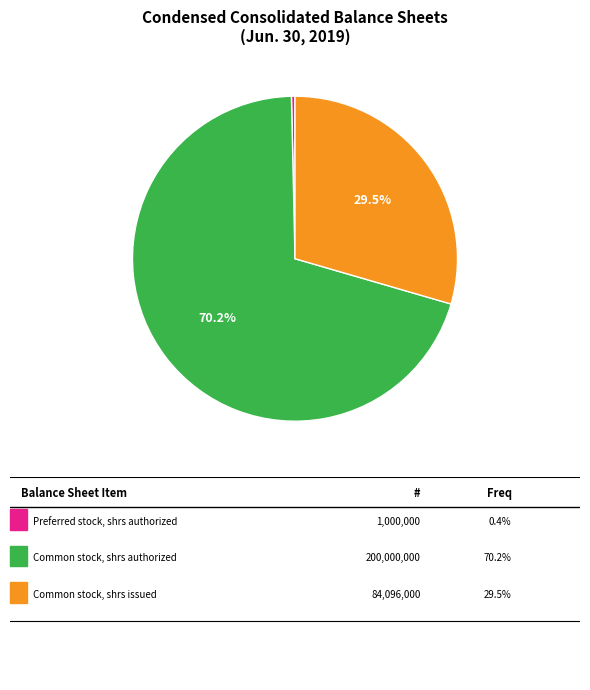

Is there any slice that represents more than half of the pie?

Yes